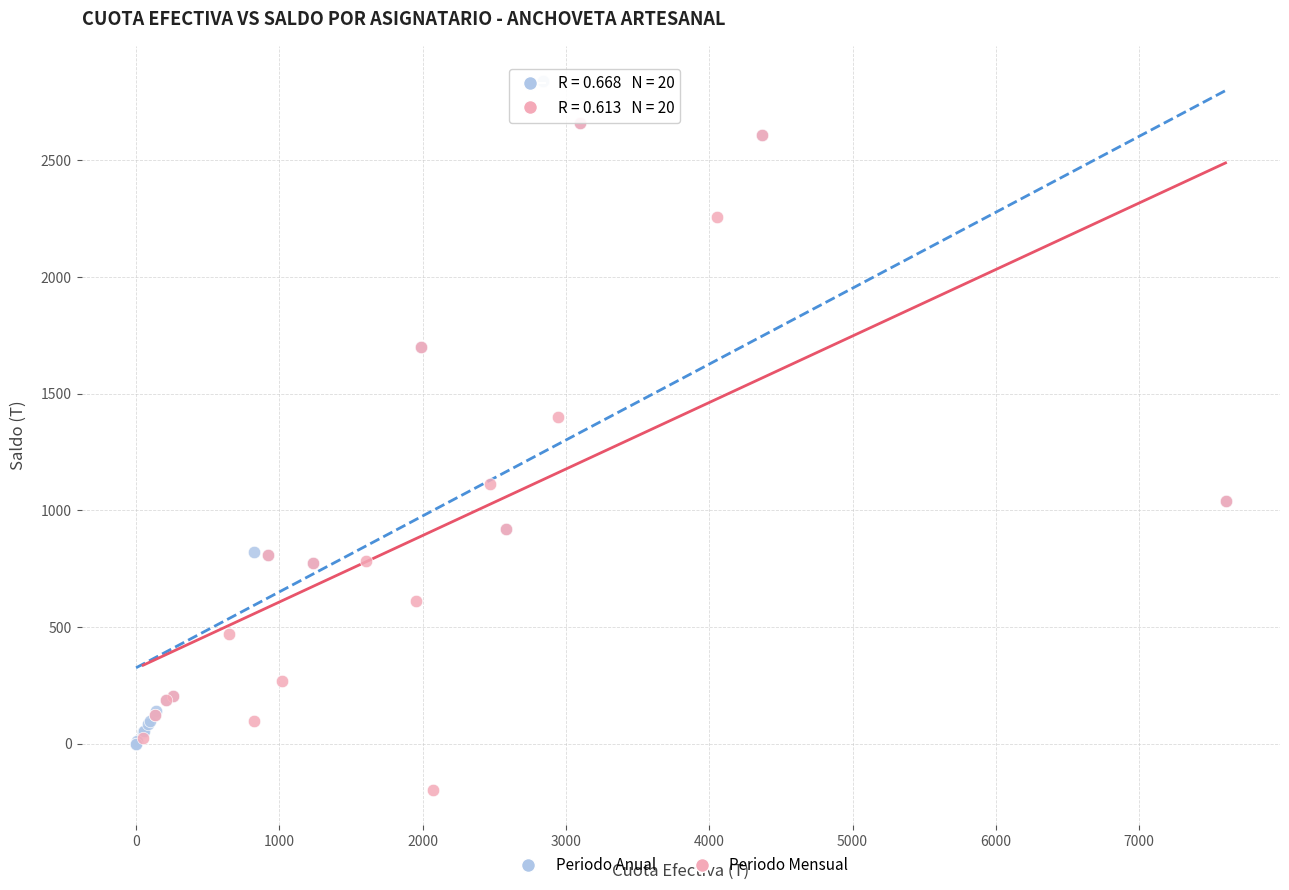

Which series reaches the maximum Y coordinate?

Periodo Anual